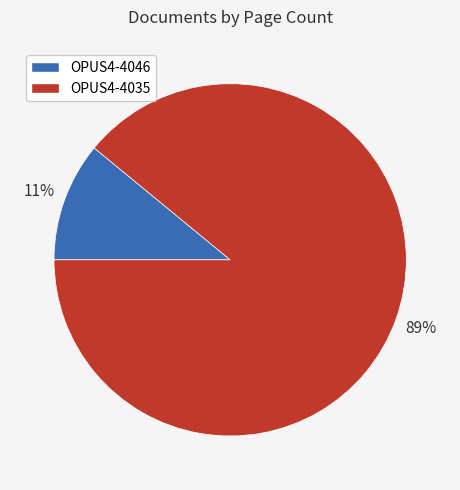

Which has a higher value, OPUS4-4046 or OPUS4-4035?

OPUS4-4035